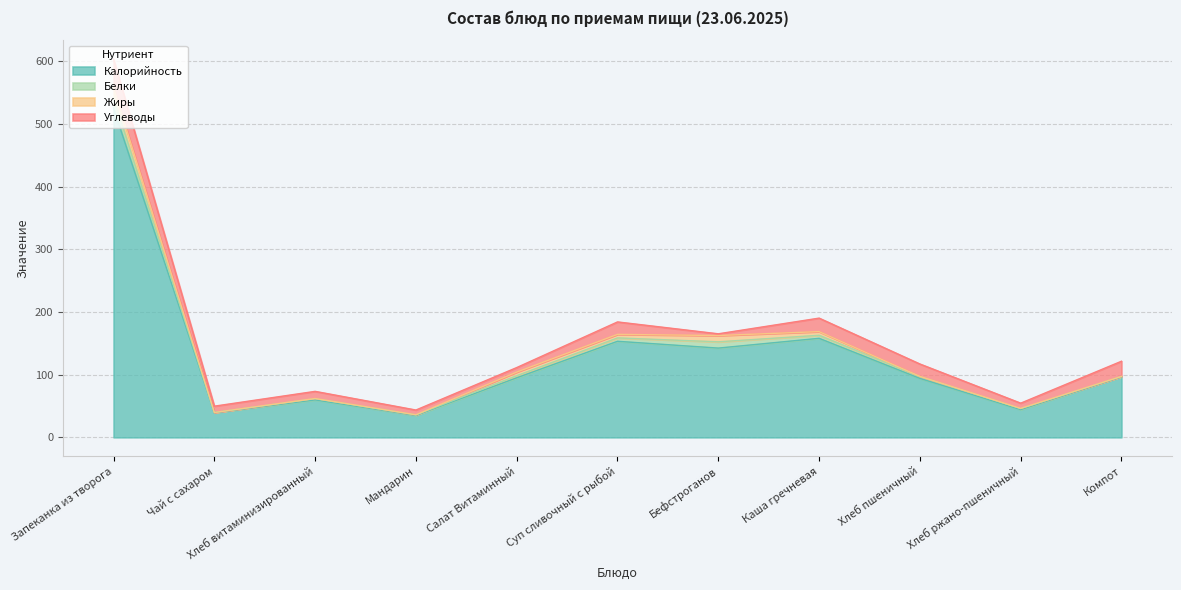

What is the difference between the highest and lowest values at Запеканка из творога?

509.2